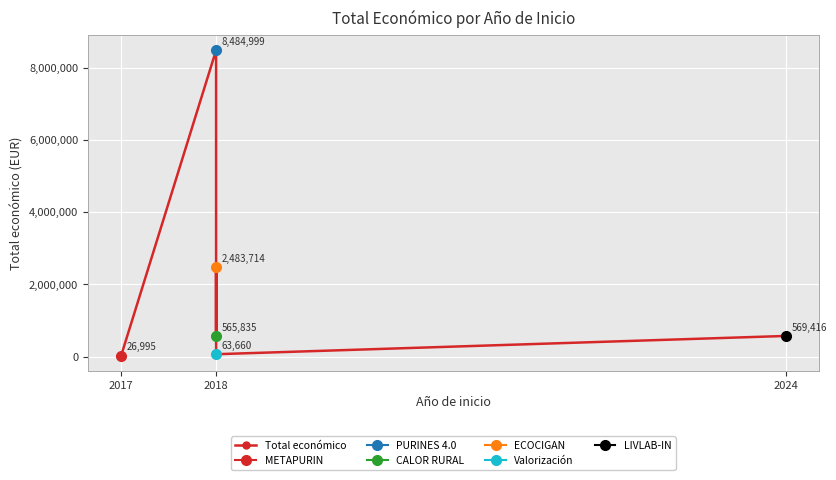

List the labels in order of value, largest first.

2018, 2018, 2024, 2018, 2018, 2017